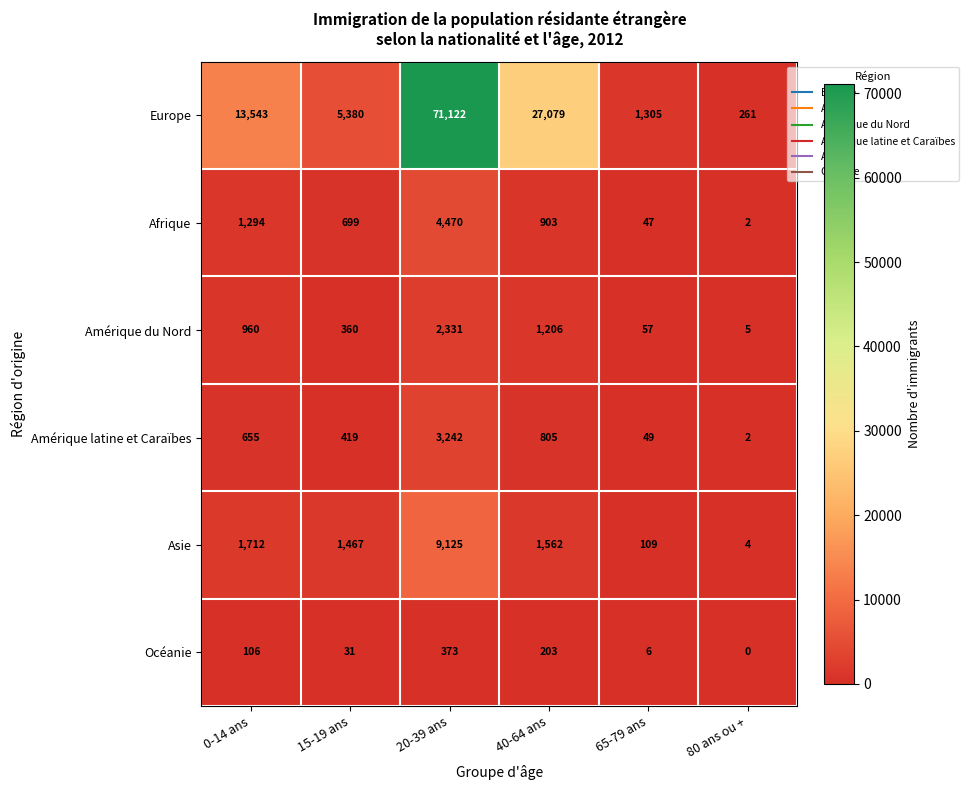

Is it true that Europe equals 48308 at 40-64 ans?

False